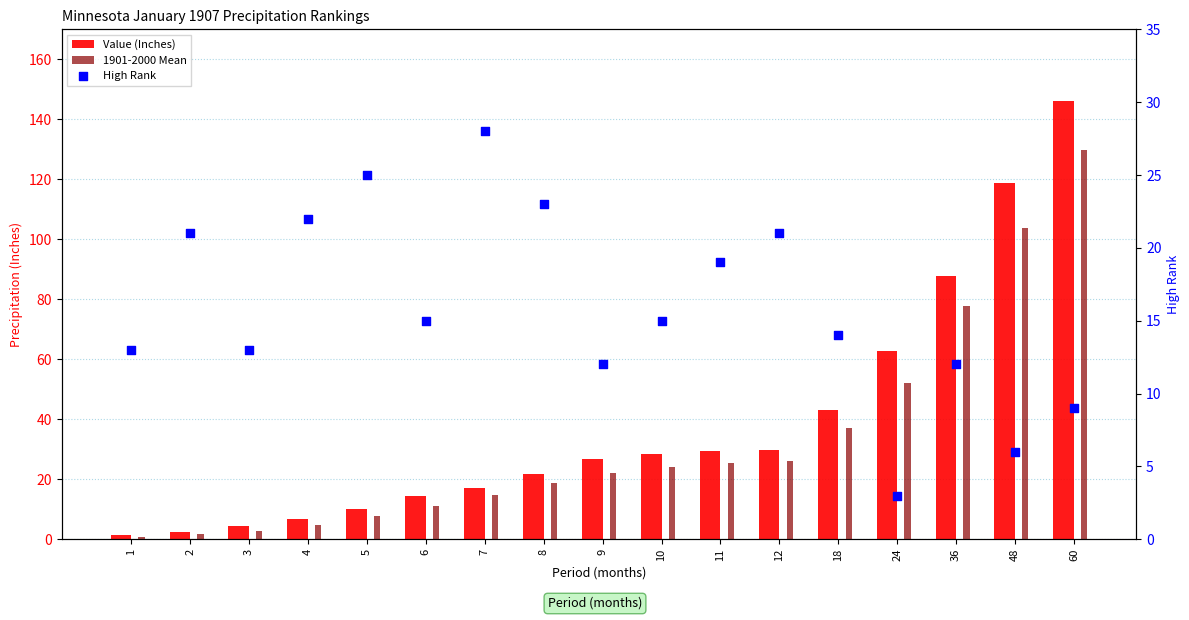

Which series has the widest spread of Y values?

Value (Inches)